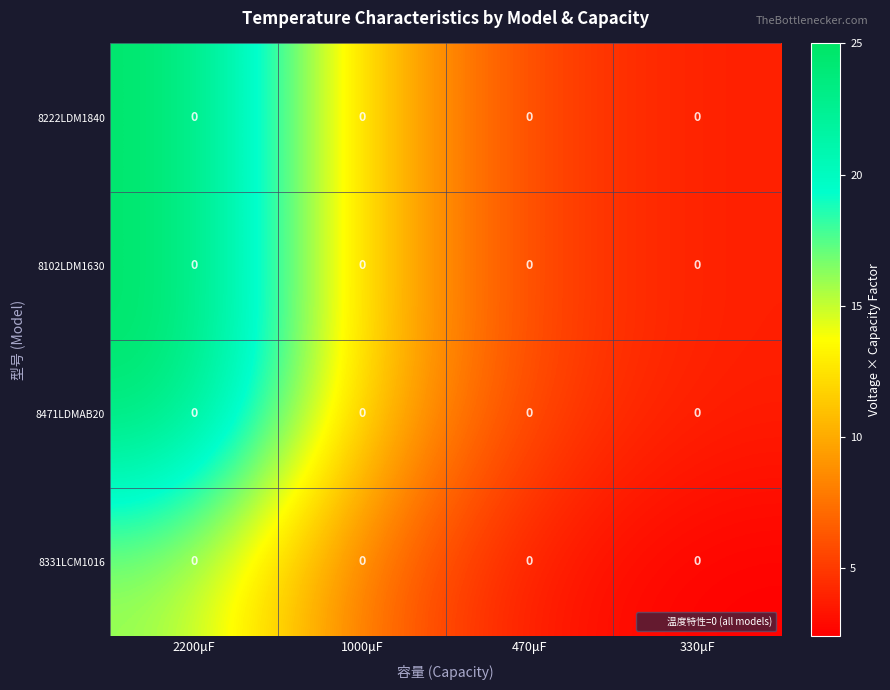

The 8222LDM1840 series shows 3.8 at 330μF. True or false?

True